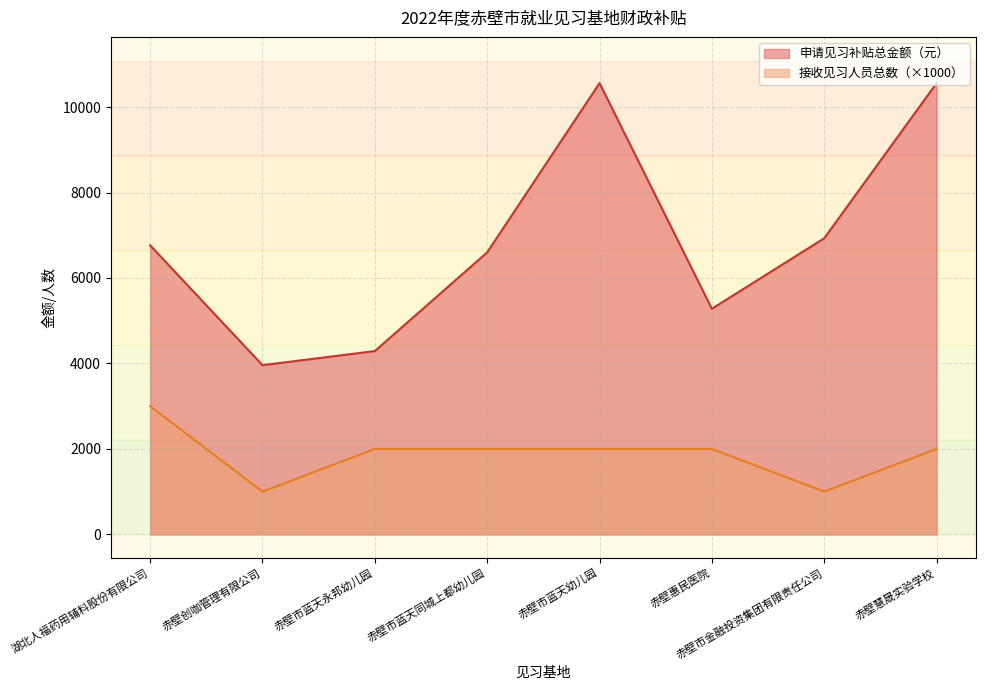

How many data points does each series have?

8